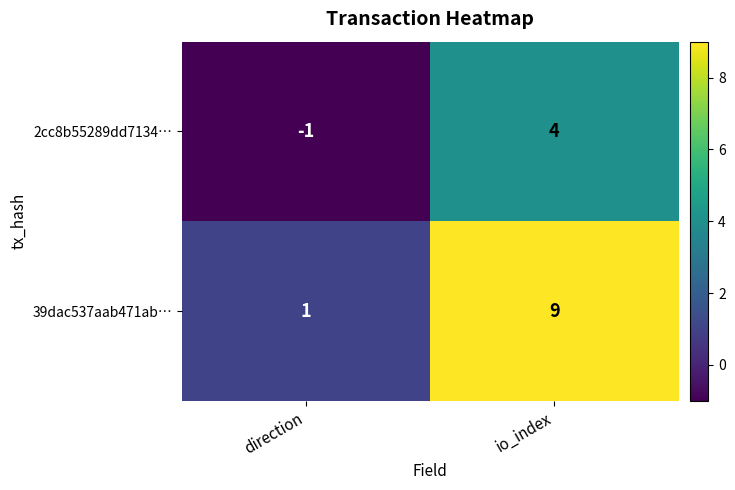

How many negative values does the 2cc8b55289dd7134… series have?

1